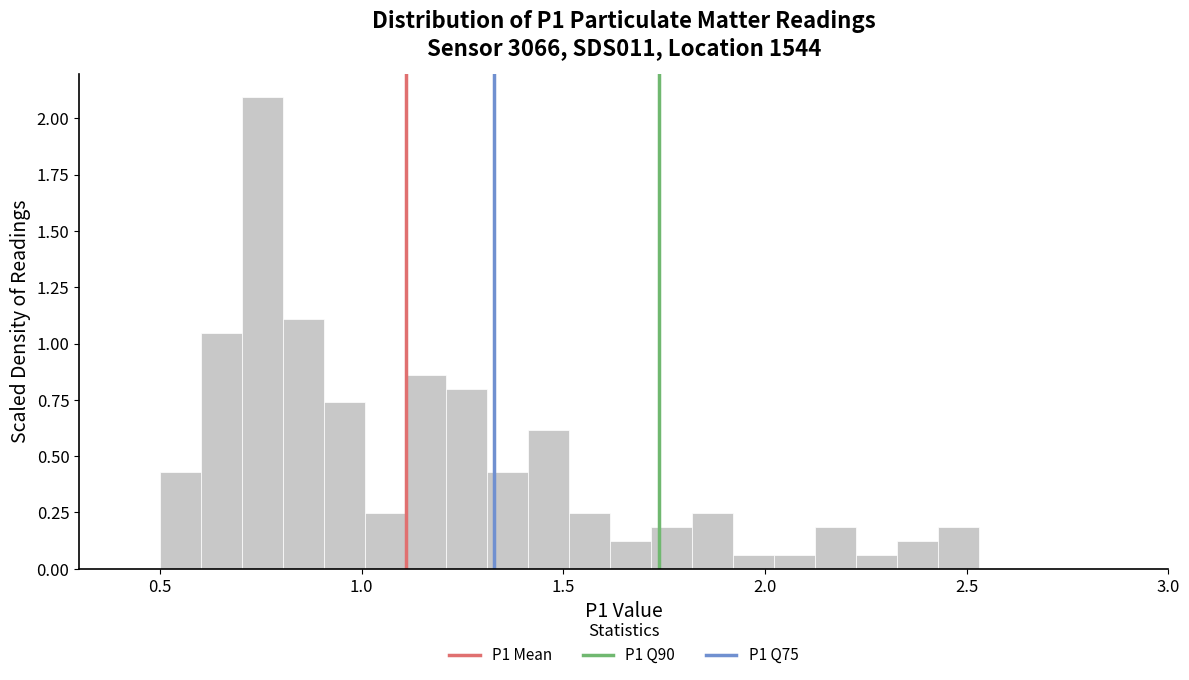

Around what value on the x-axis is the tallest bar? Give the approximate position of its centre, as read against the axis.

0.75